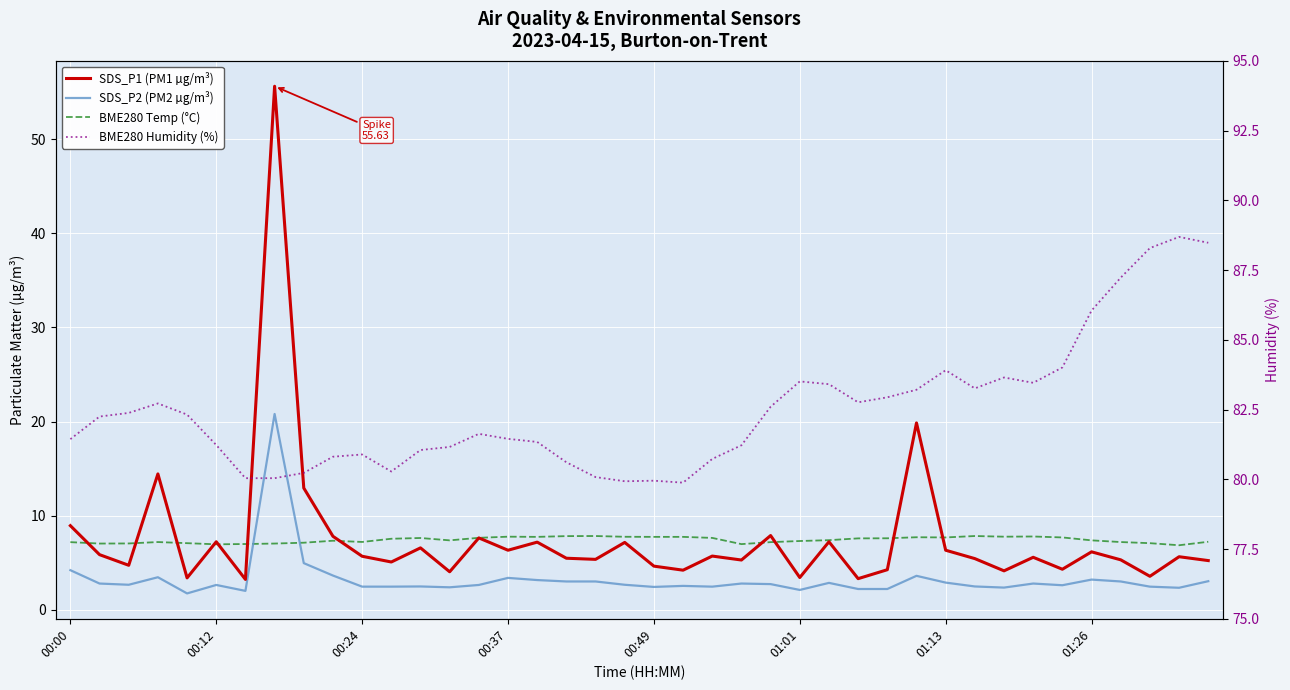

How many lines are shown in the chart?

4